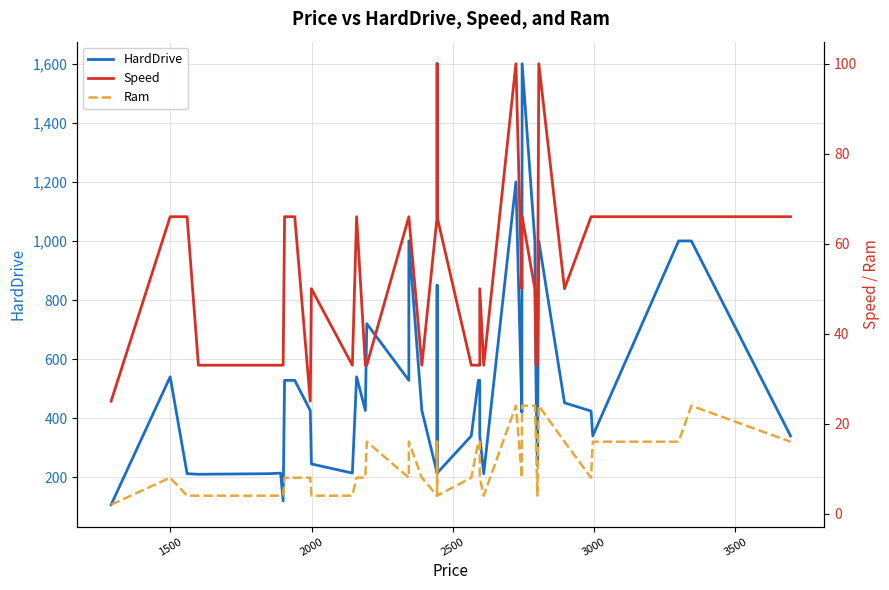

How many interior local peaks does the HardDrive series have?

9